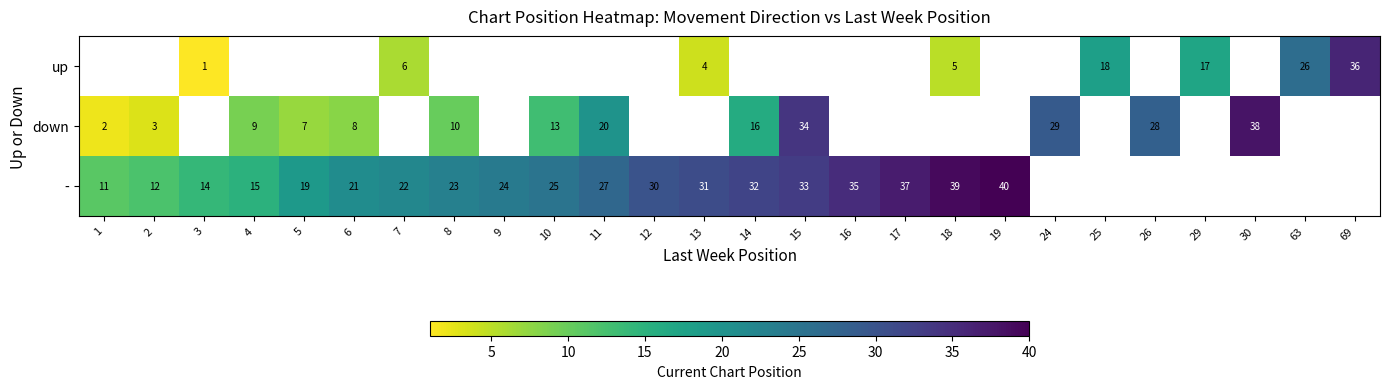

What is the sum of the - values at 9 and 5?

43